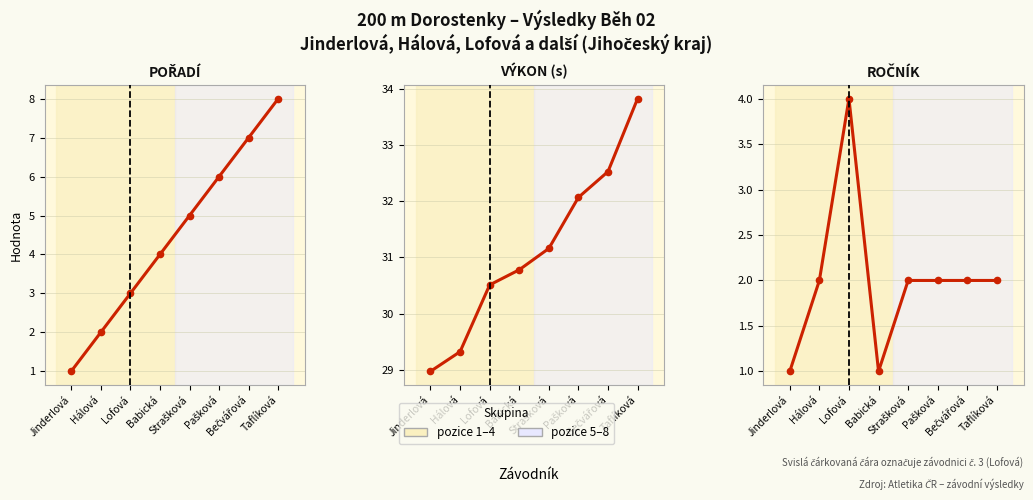

Rank the categories by Pořadí value from lowest to highest.

Jinderlová, Hálová, Lofová, Babická, Strašková, Pašková, Bečvářová, Taflíková